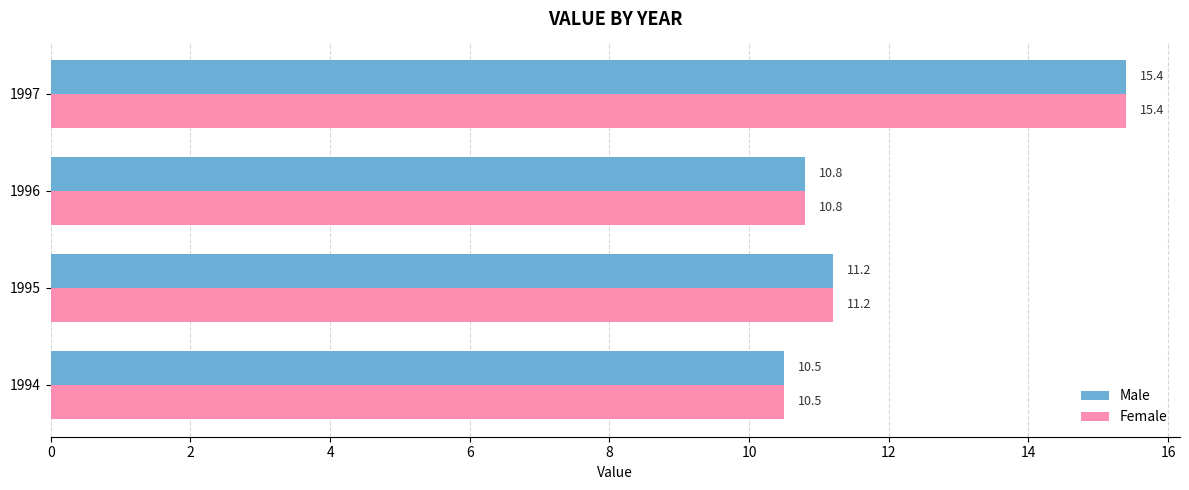

Where is Female nearest to the value 12?

1995